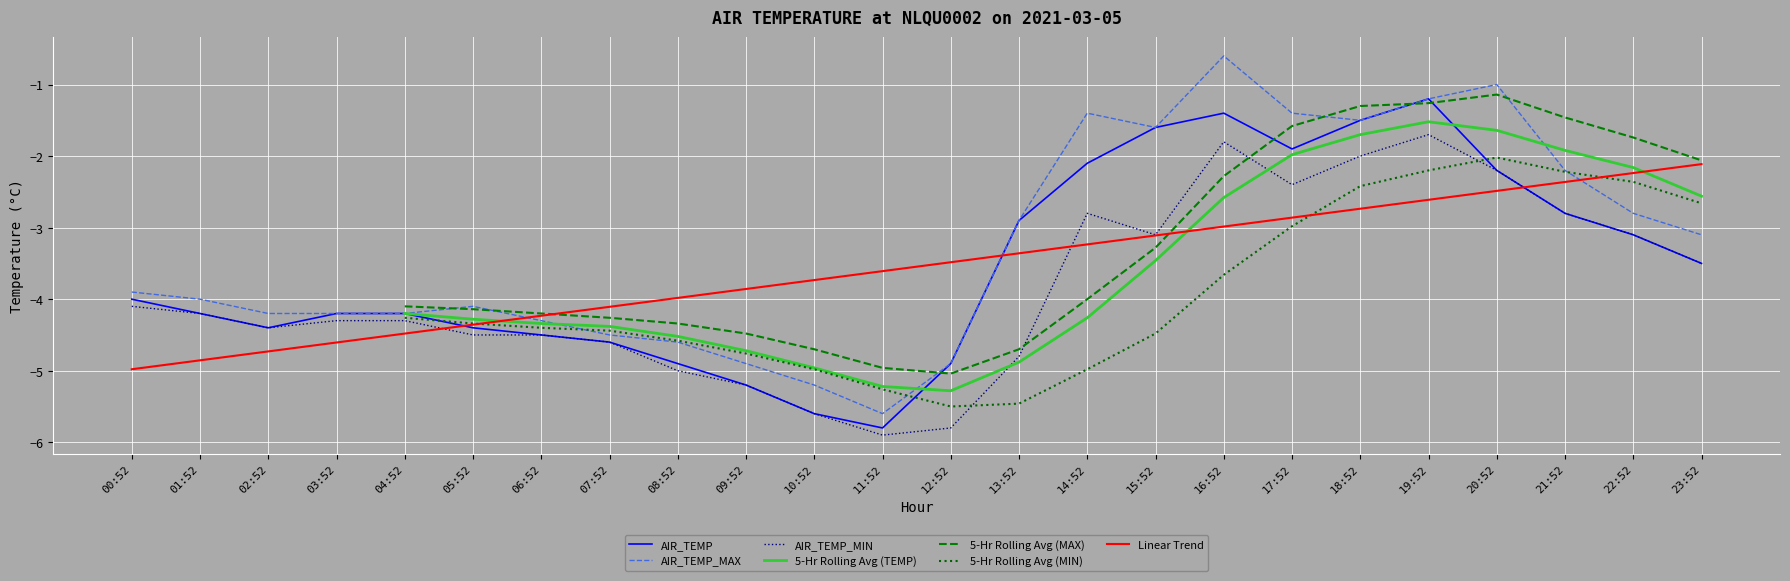

In AIR_TEMP, how many points are higher than both neighbors (excluding endpoints)?

2